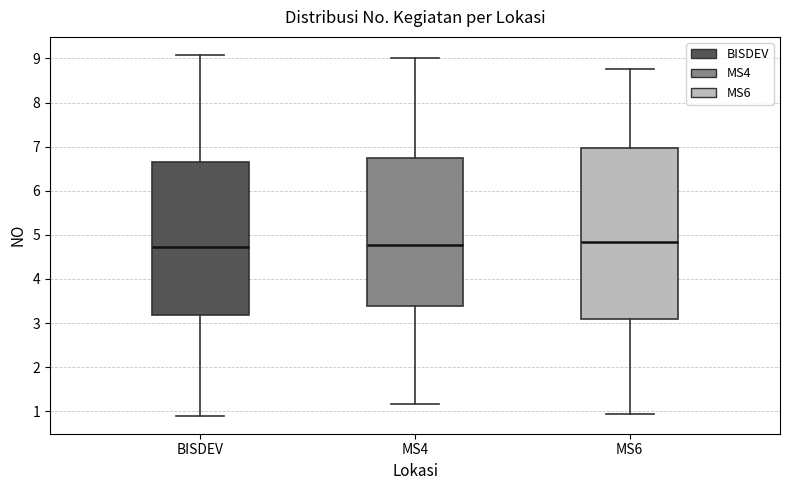

Where does the median line of the box for MS6 sit on the y-axis? The values are not printed on the chart, so give them approximately, as read against the axis.

4.8